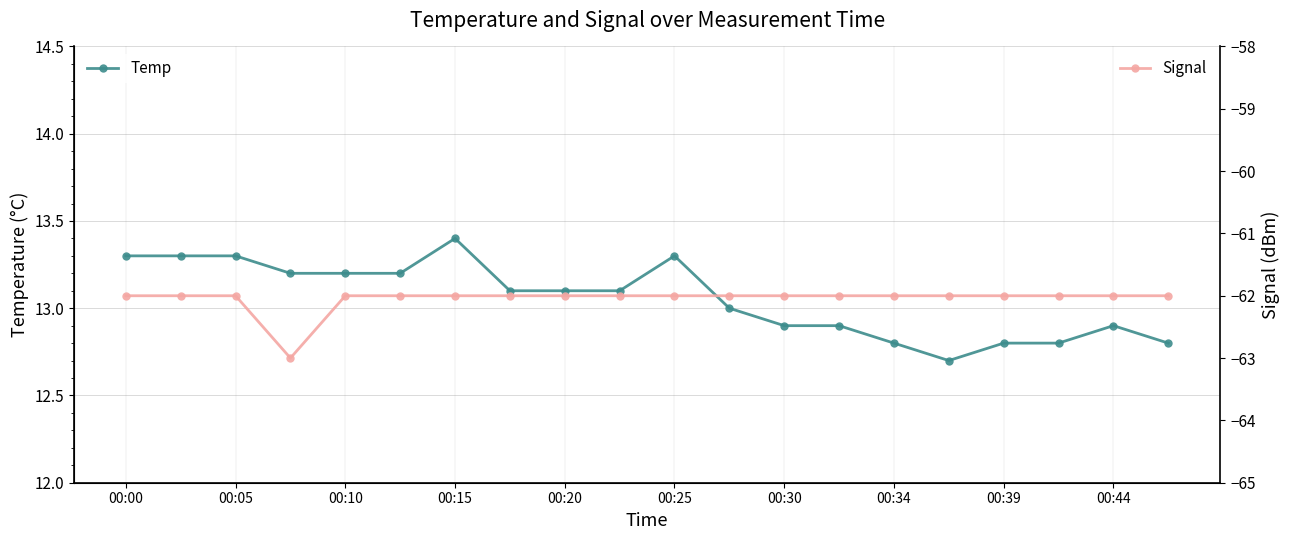

True or false: Temp has a value of 19.5 at 00:20.

False